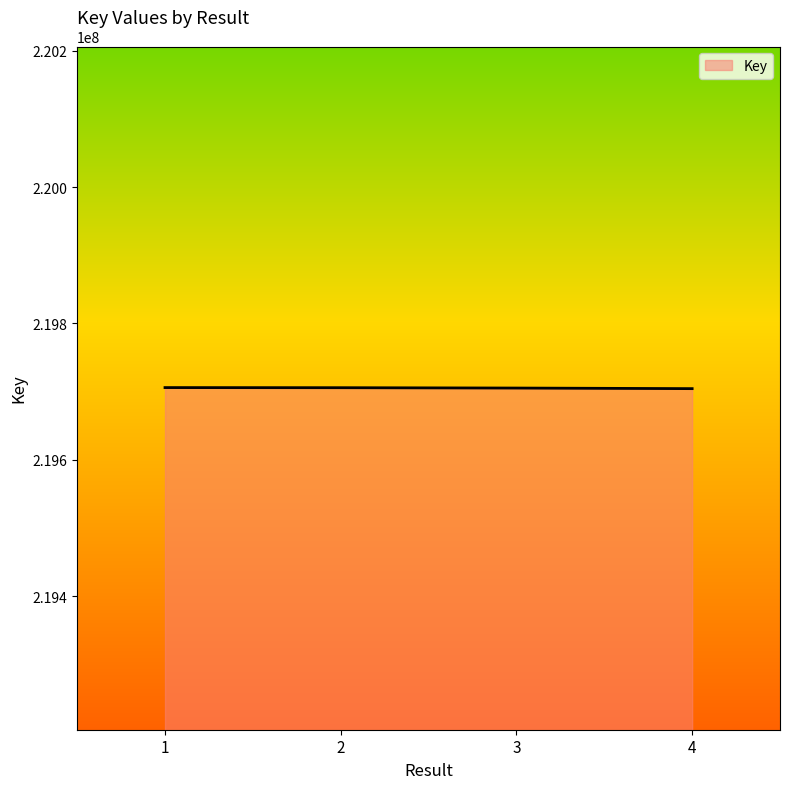

What is the difference between the values at 1 and 3?

686